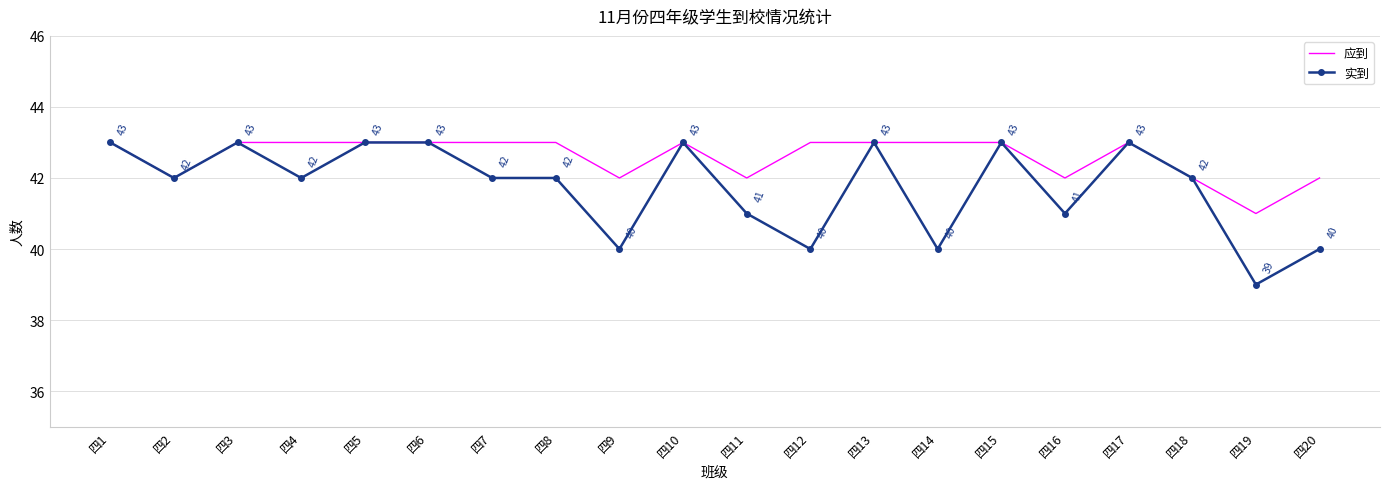

Reading left to right, list all the values displayed in this chart.

应到: 43	42	43	43	43	43	43	43	42	43	42	43	43	43	43	42	43	42	41	42
实到: 43	42	43	42	43	43	42	42	40	43	41	40	43	40	43	41	43	42	39	40